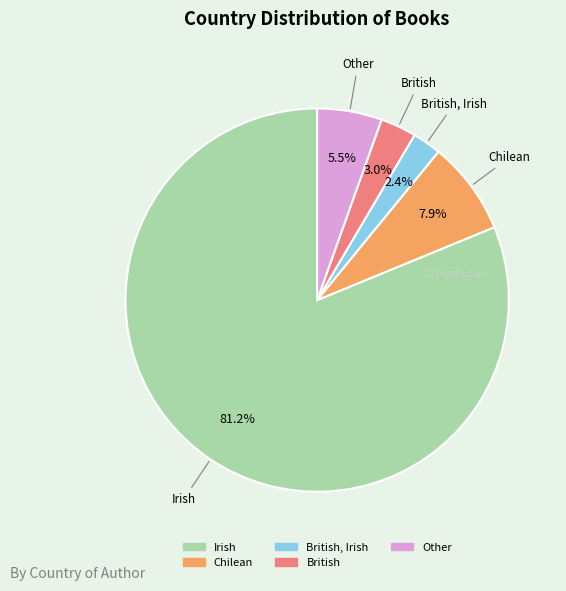

Is there any slice that represents more than half of the pie?

Yes